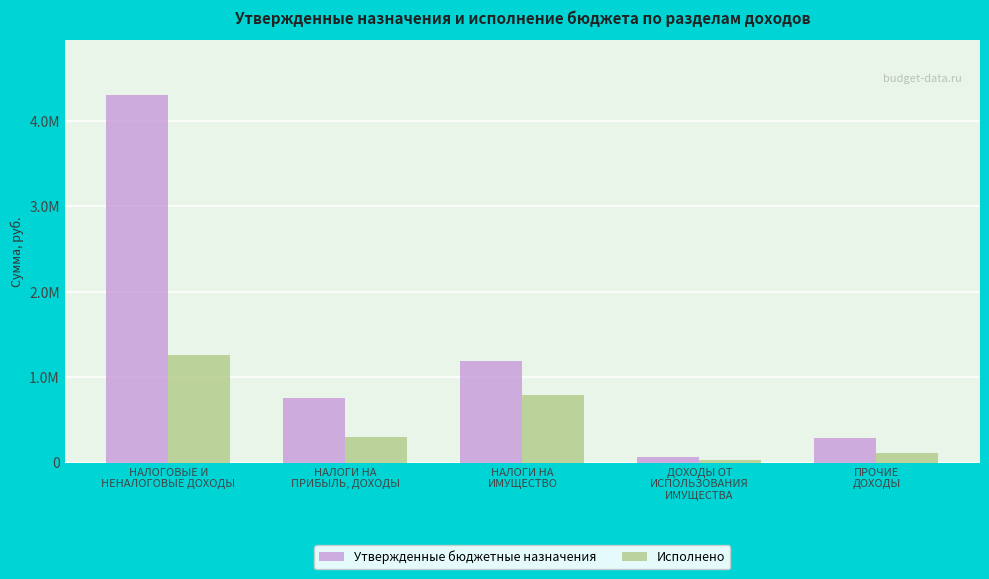

What is the smallest value displayed?

37611.9